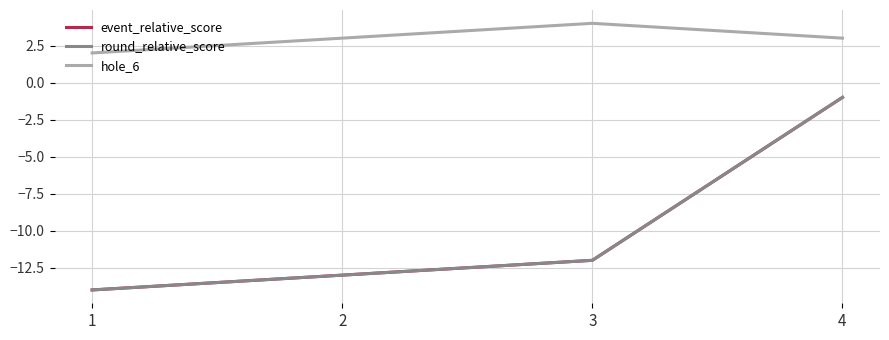

Does the chart have visible grid lines?

Yes